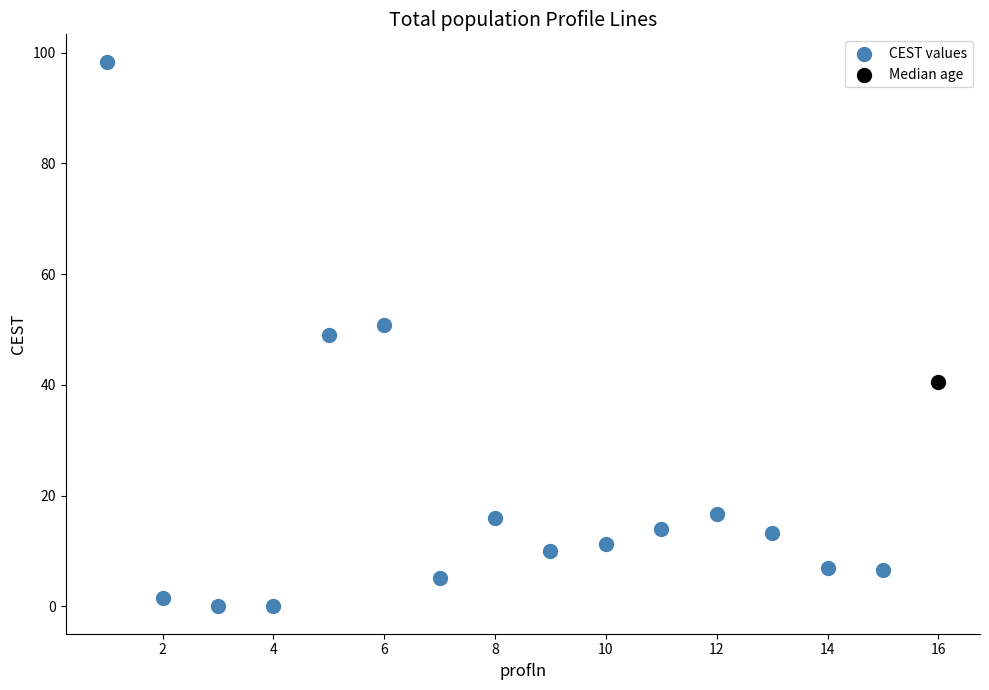

What are all the series names shown in the legend?

CEST values, Median age